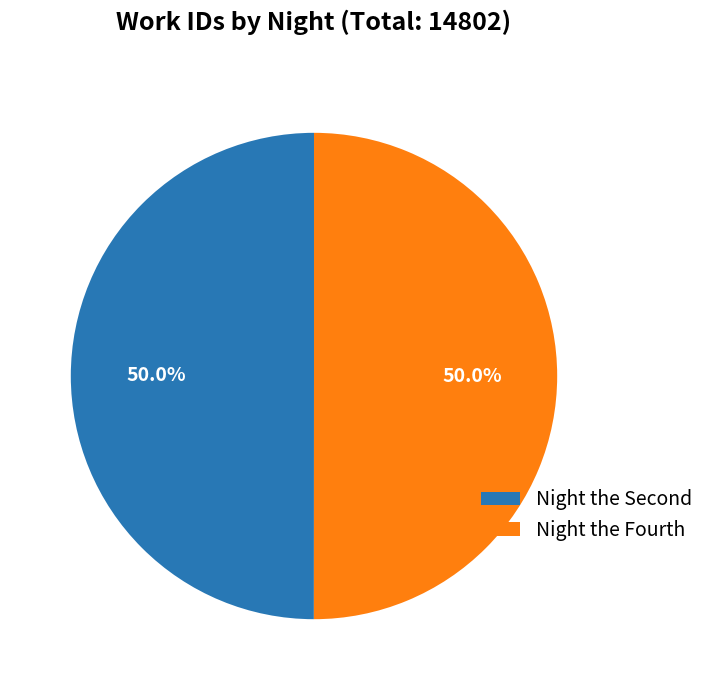

How many segments does this pie chart have?

2